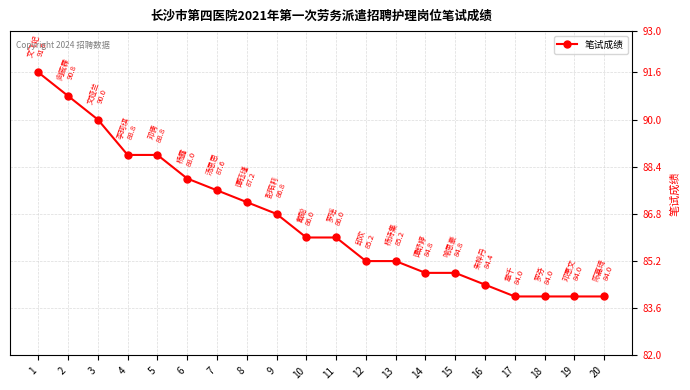

What is the change in value from 10 to 17?

-2.0